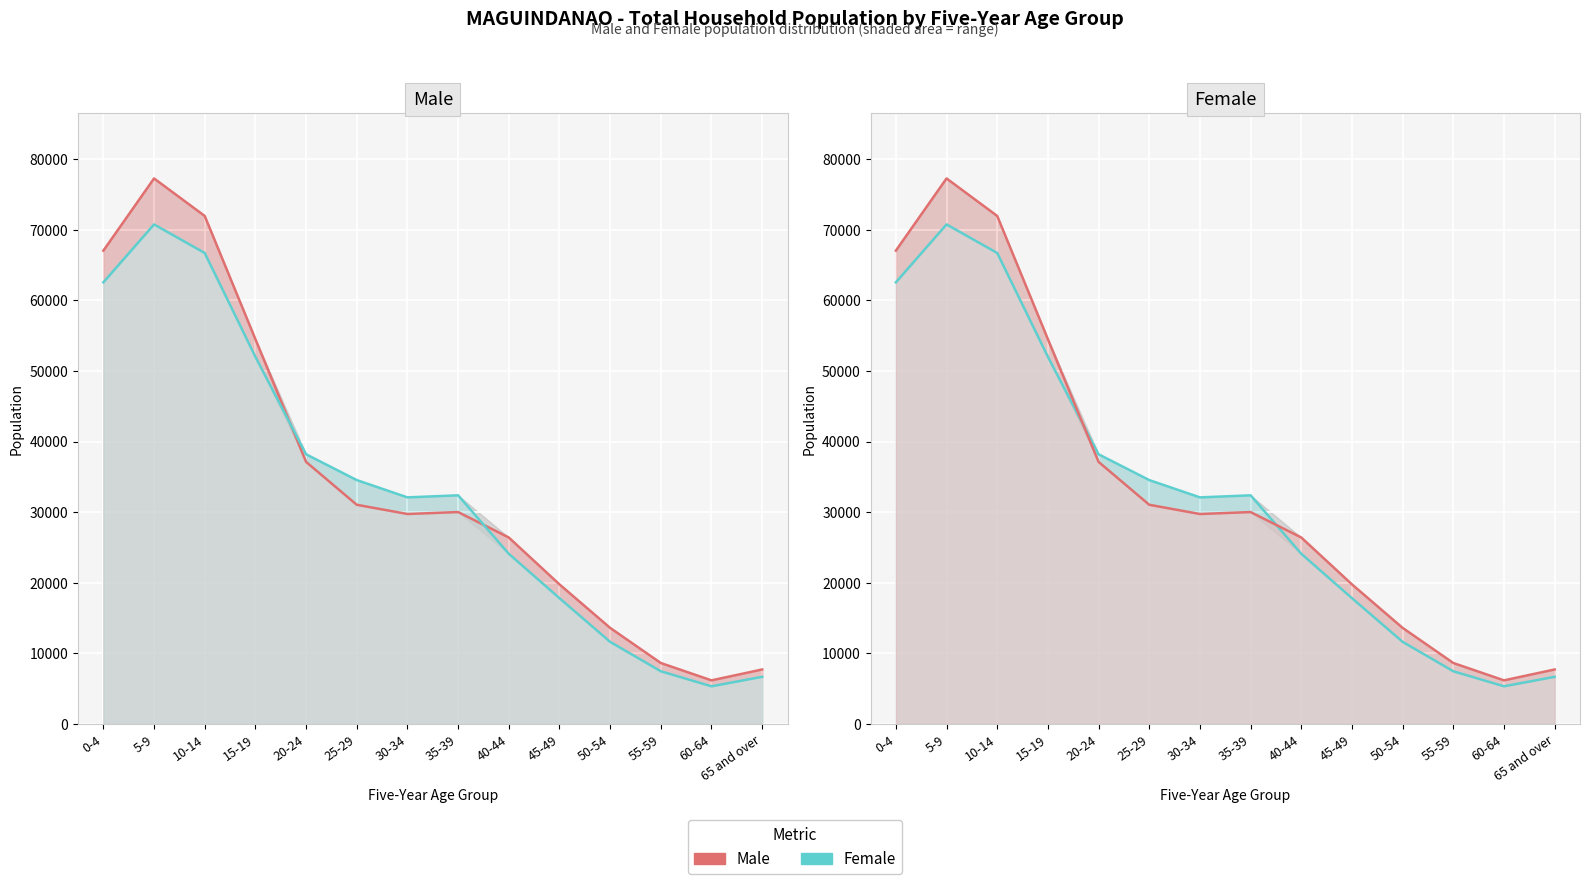

How many data points in Male are above 30022?

6